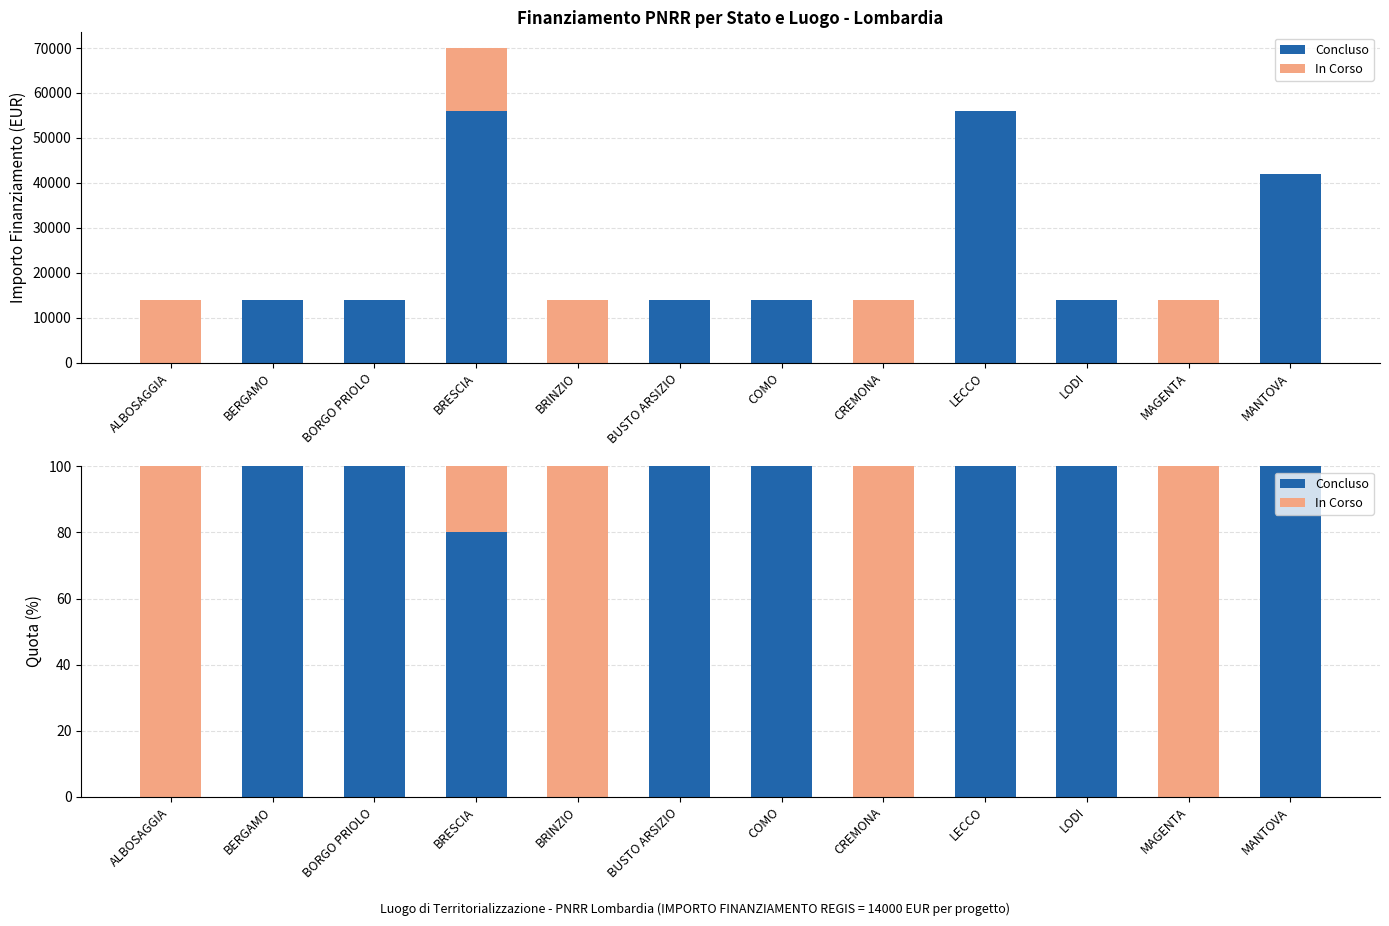

Which series changed the most between BORGO PRIOLO and LECCO?

Concluso